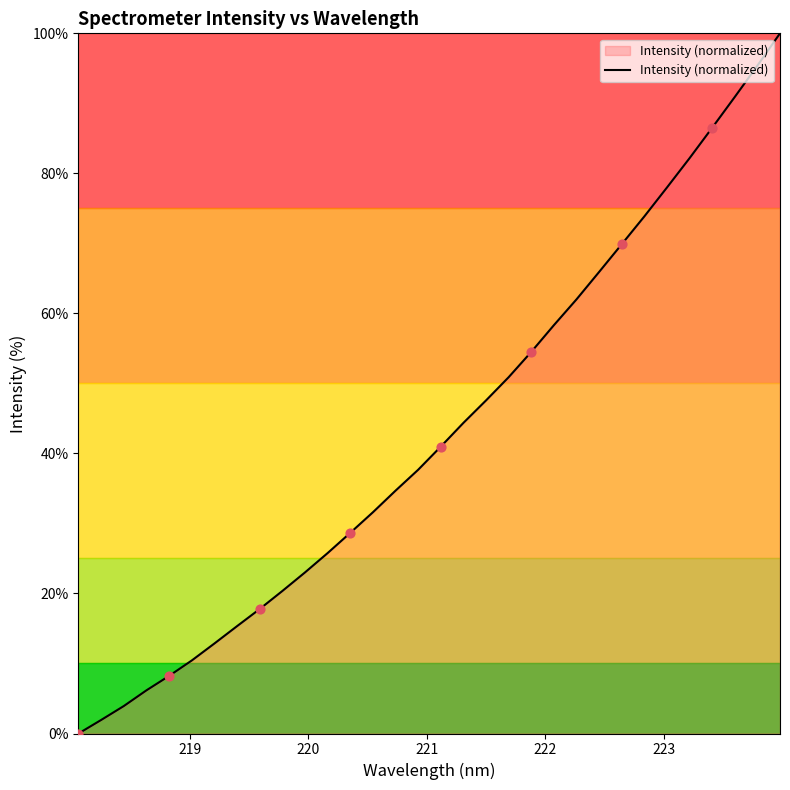

What is the difference between the maximum and minimum values?

100.0